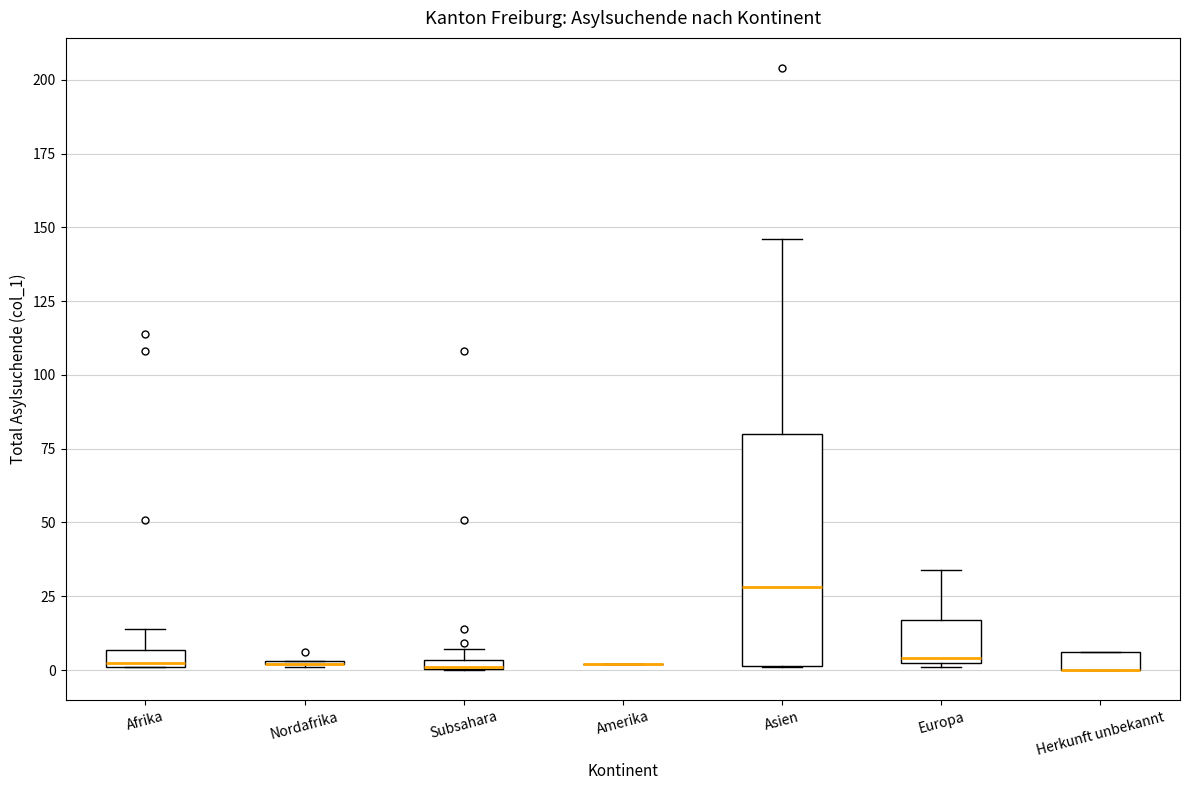

Comparing the boxes themselves (not the whiskers), which one is the tallest?

Asien